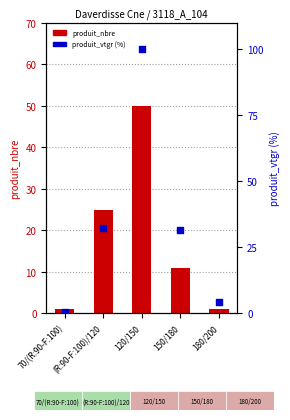

What is the total value across all series at 180/200?

5.4